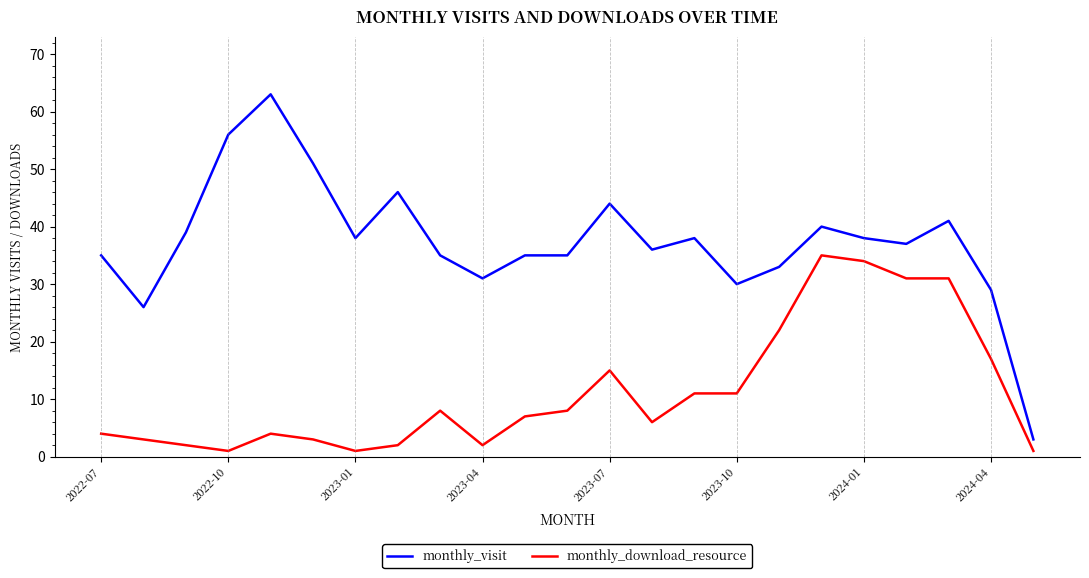

Which series has the widest spread of values?

monthly_visit